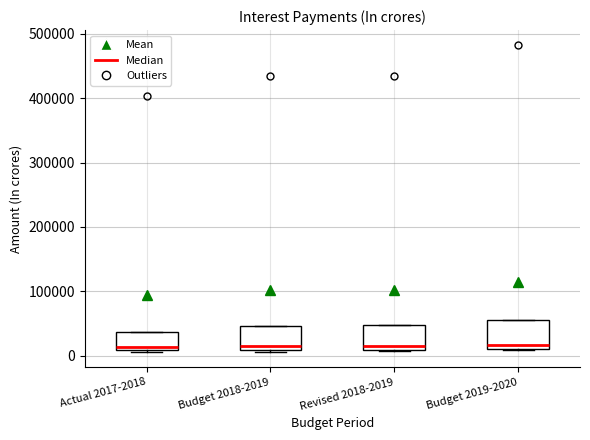

Where is the lower edge of the box for Actual 2017-2018 on the y-axis? The values are not printed on the chart, so give them approximately, as read against the axis.

10000